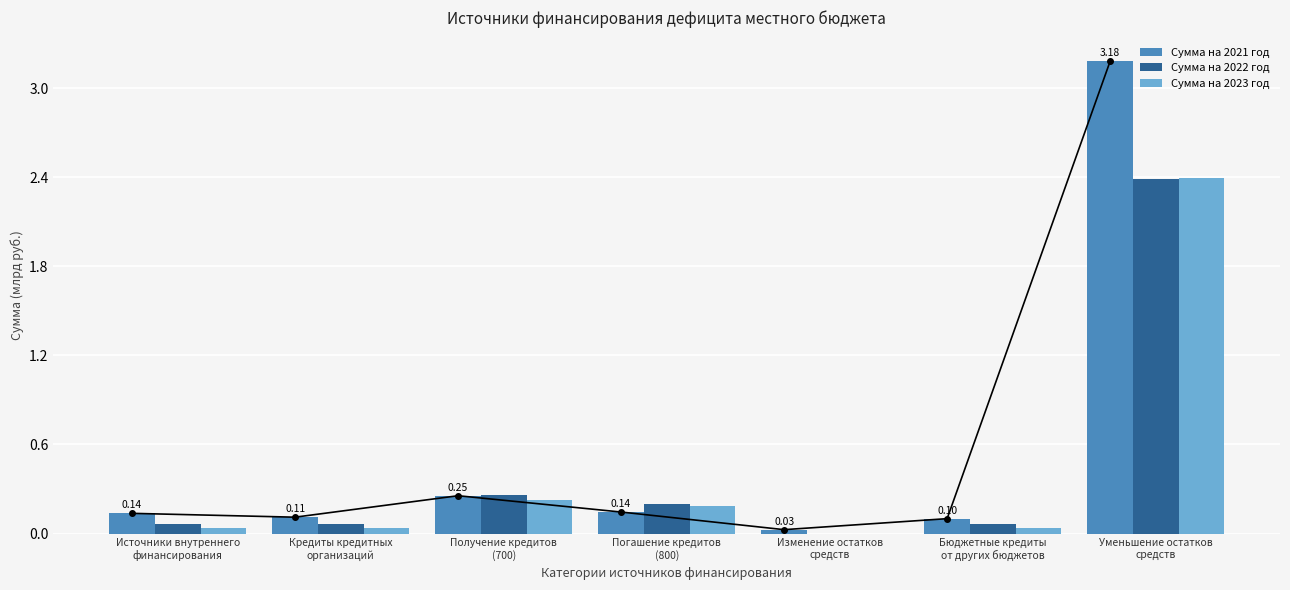

Which series has the largest total across all categories?

Сумма на 2021 год